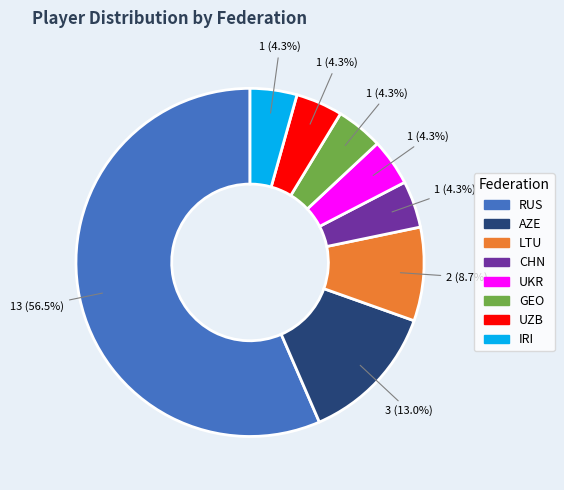

Is RUS the majority of the pie?

Yes